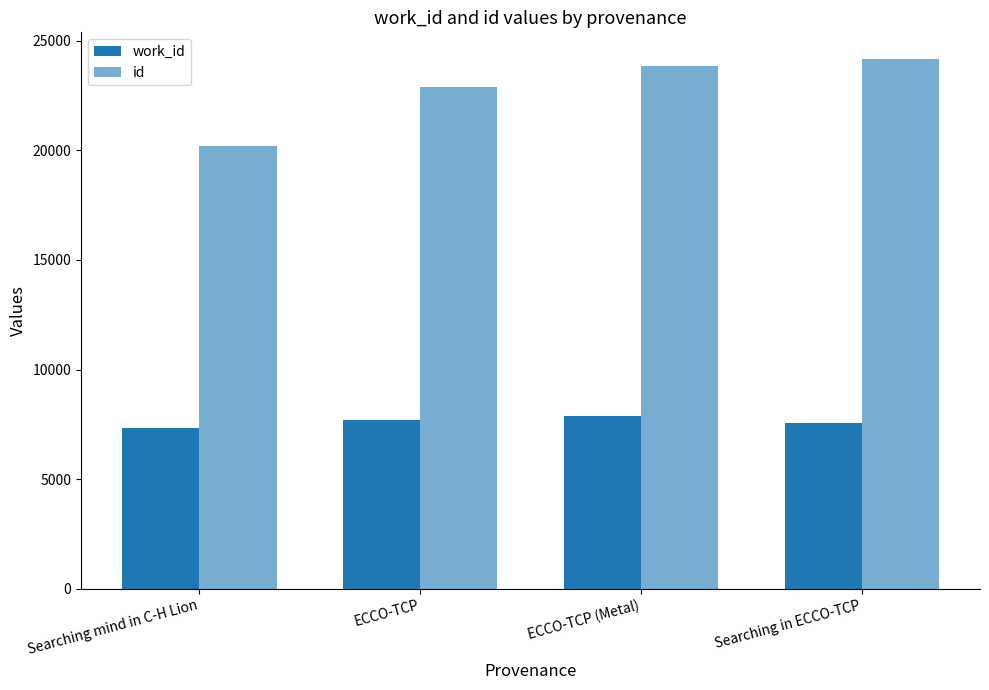

Is it true that work_id equals 4759 at ECCO-TCP (Metal)?

False